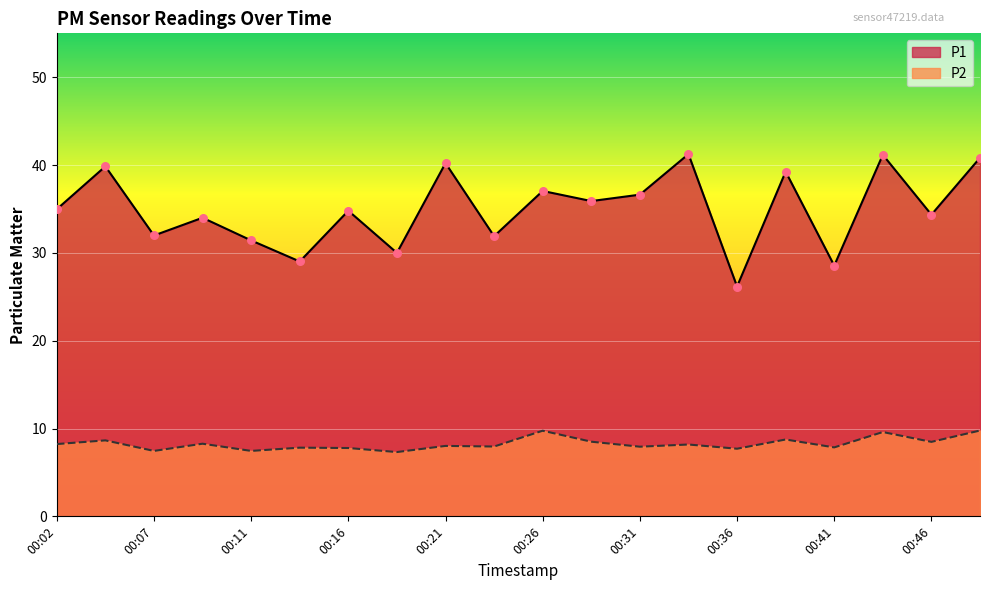

What is the total value across all series at 00:41?

36.4